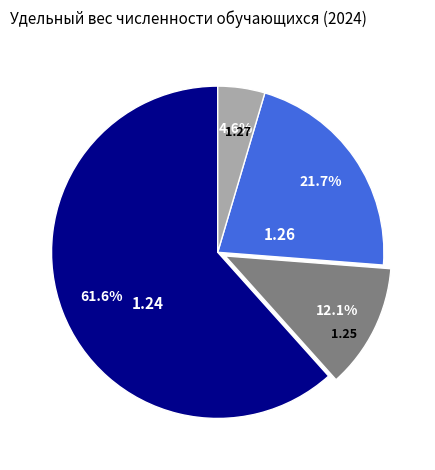

Do 1.24 and 1.26 together represent more than half of the pie?

Yes